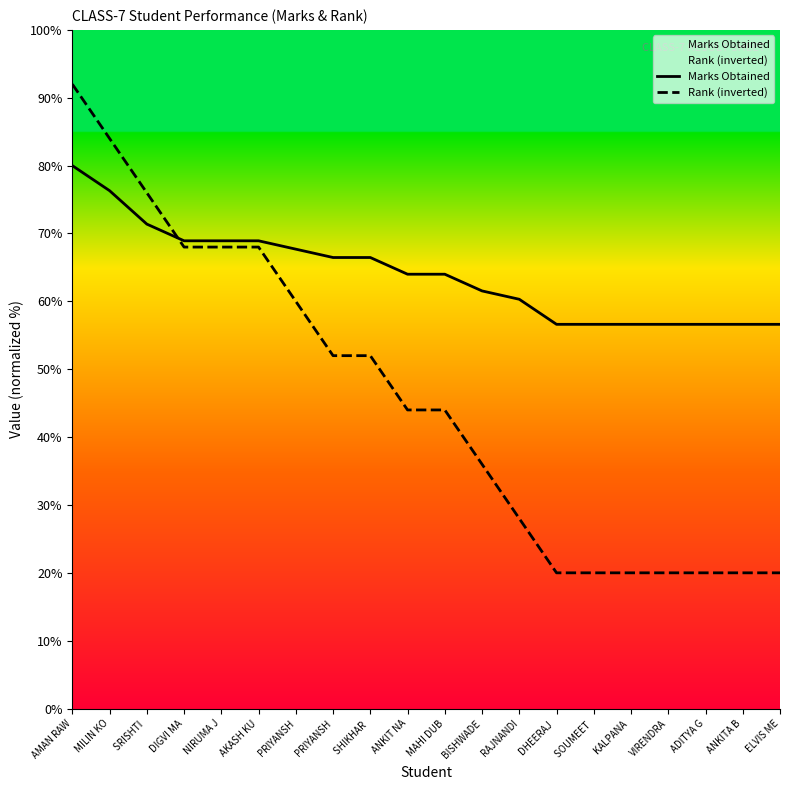

Is the value of Marks Obtained at PRIYANSH greater than the value of Rank (inverted) at RAJNANDI?

Yes